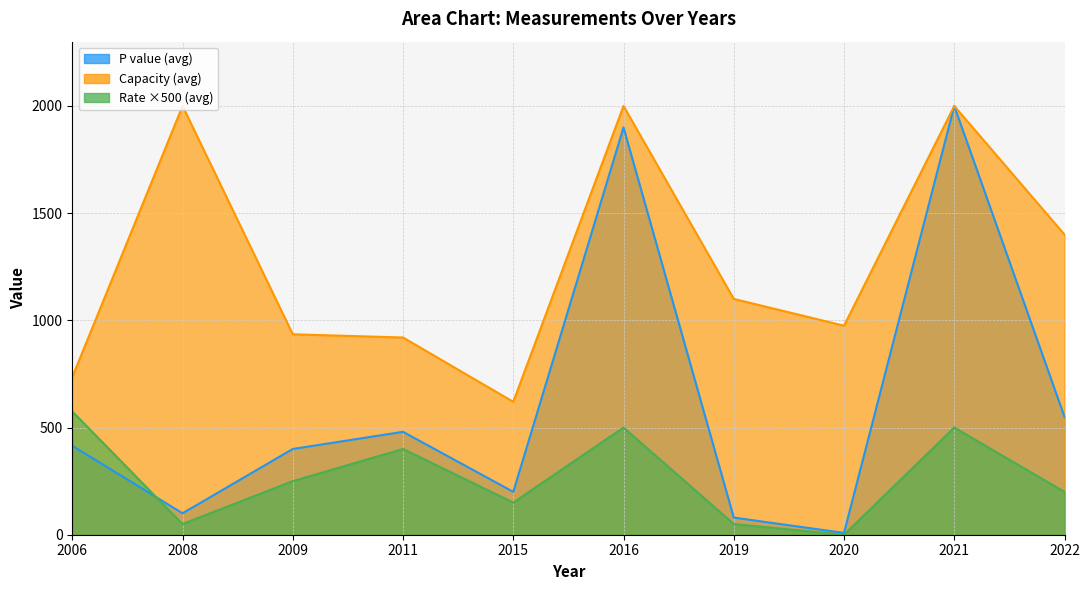

At how many categories does at least one series exceed 287?

10